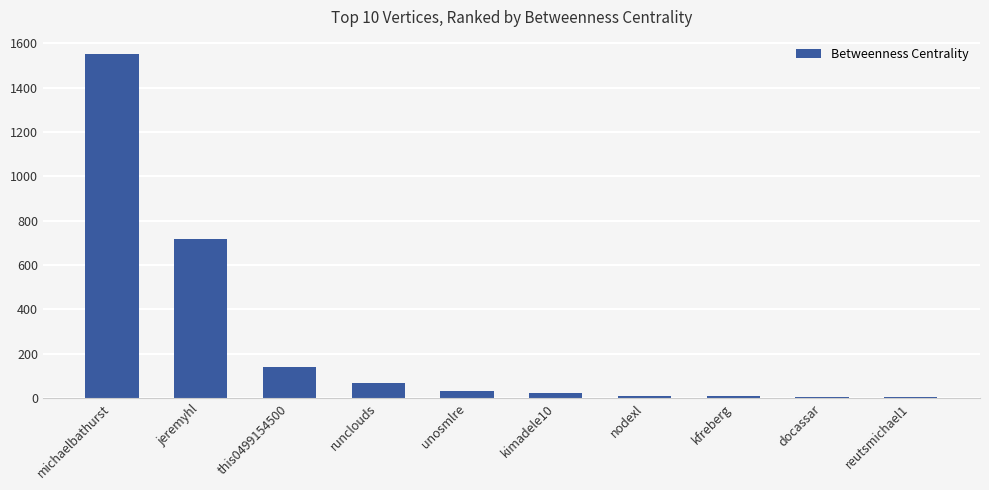

What is the sum of all values?

2556.0